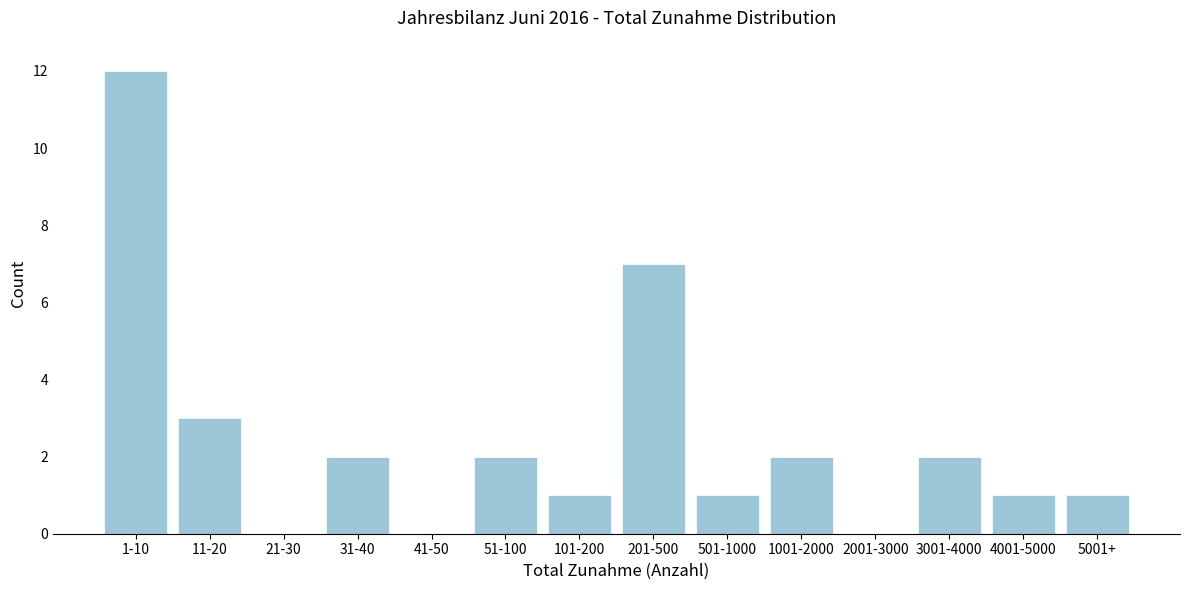

Reading right to left, extract all data points from this chart.

5001+=1	4001-5000=1	3001-4000=2	2001-3000=0	1001-2000=2	501-1000=1	201-500=7	101-200=1	51-100=2	41-50=0	31-40=2	21-30=0	11-20=3	1-10=12